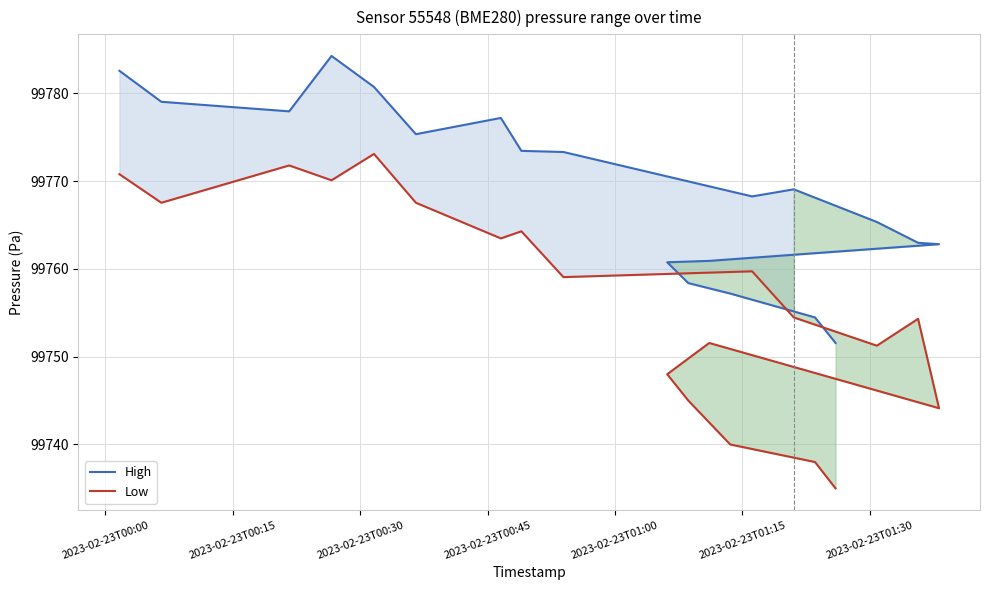

What is the label of the 1st point from the left?

2023-02-23T00:00